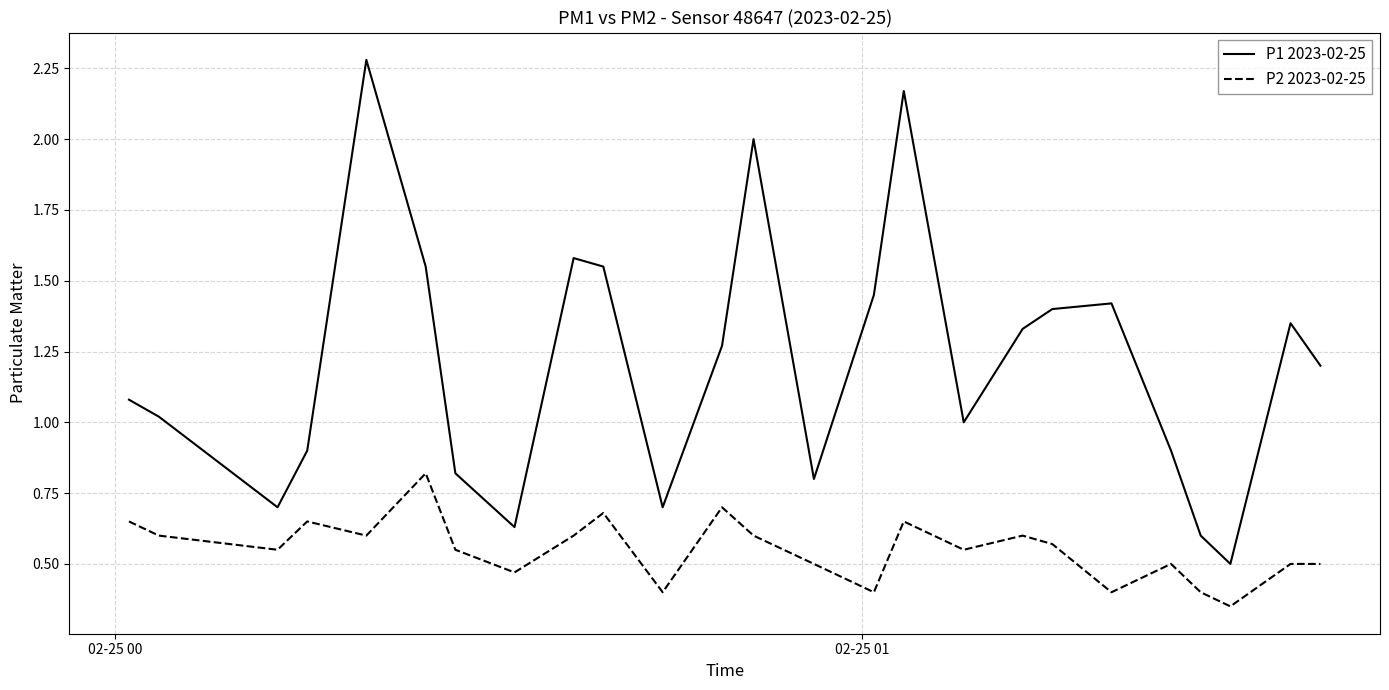

Rank the series by their average value, from highest to lowest.

P1 2023-02-25, P2 2023-02-25